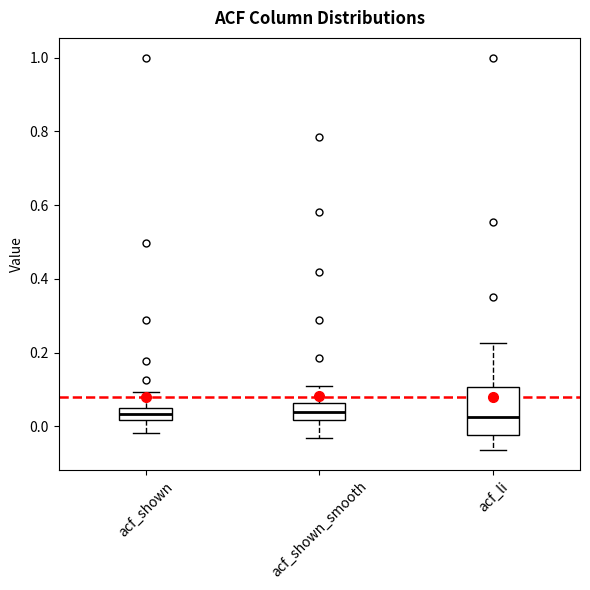

Which box is the tallest, from its lower edge to its upper edge?

acf_li